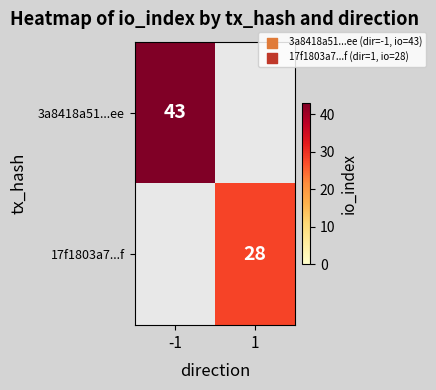

Is the value of 17f1803a7...f at 1 greater than the value of 3a8418a51...ee at -1?

No